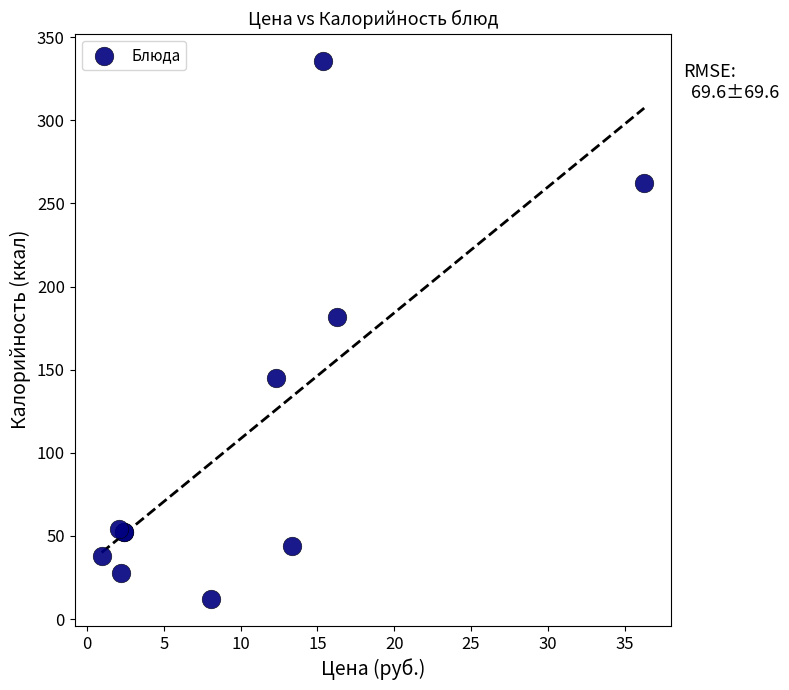

What Y value in the scatter plot is closest to 174?

181.5